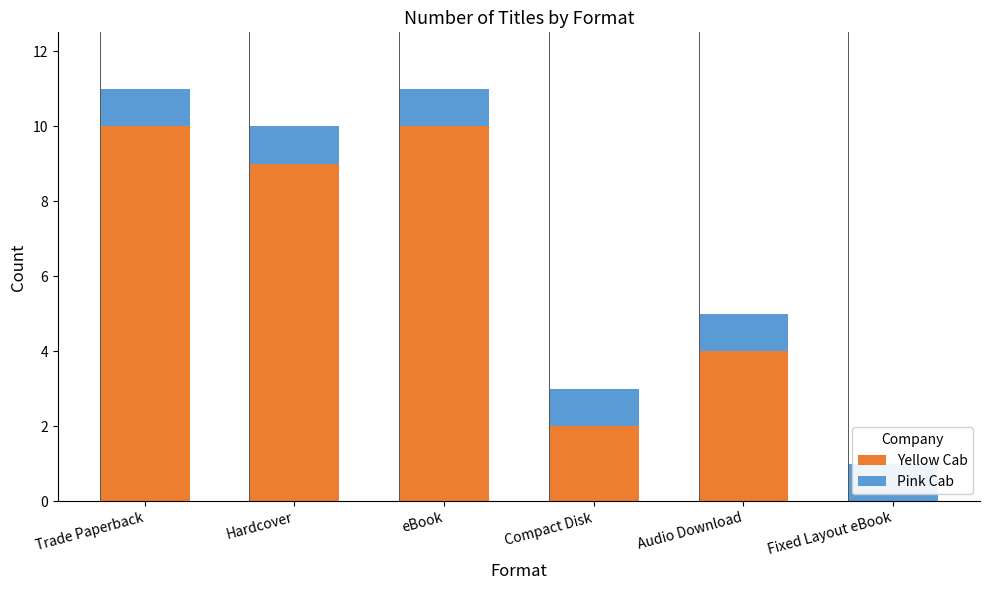

What is the label of the 5th bar from the right?

Hardcover